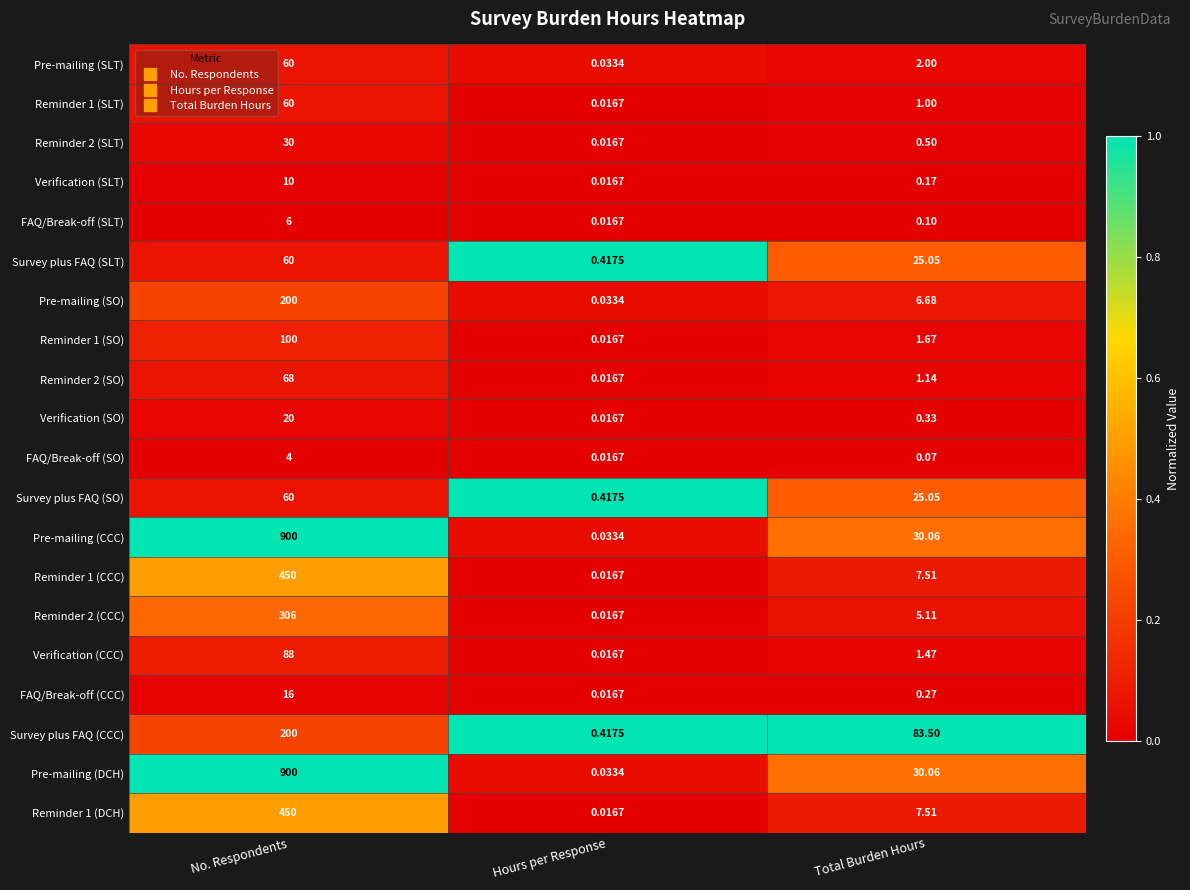

Which category has the highest value across all series?

No. Respondents